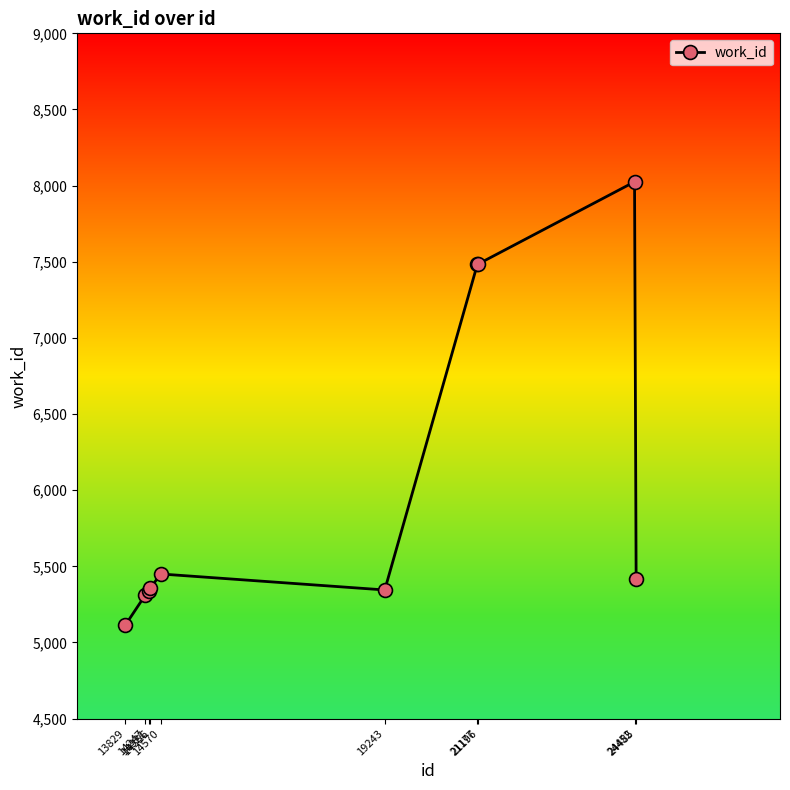

True or false: the data has more than 0 interior local peaks.

True